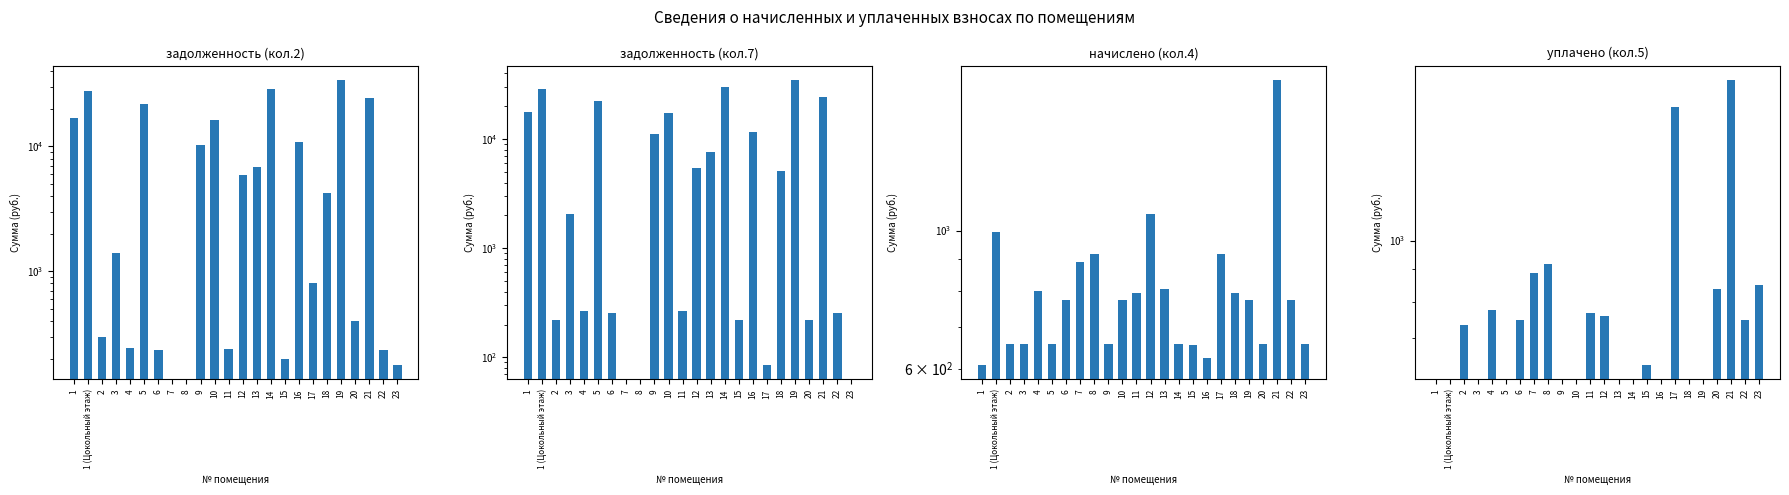

How many distinct data groups are displayed?

4